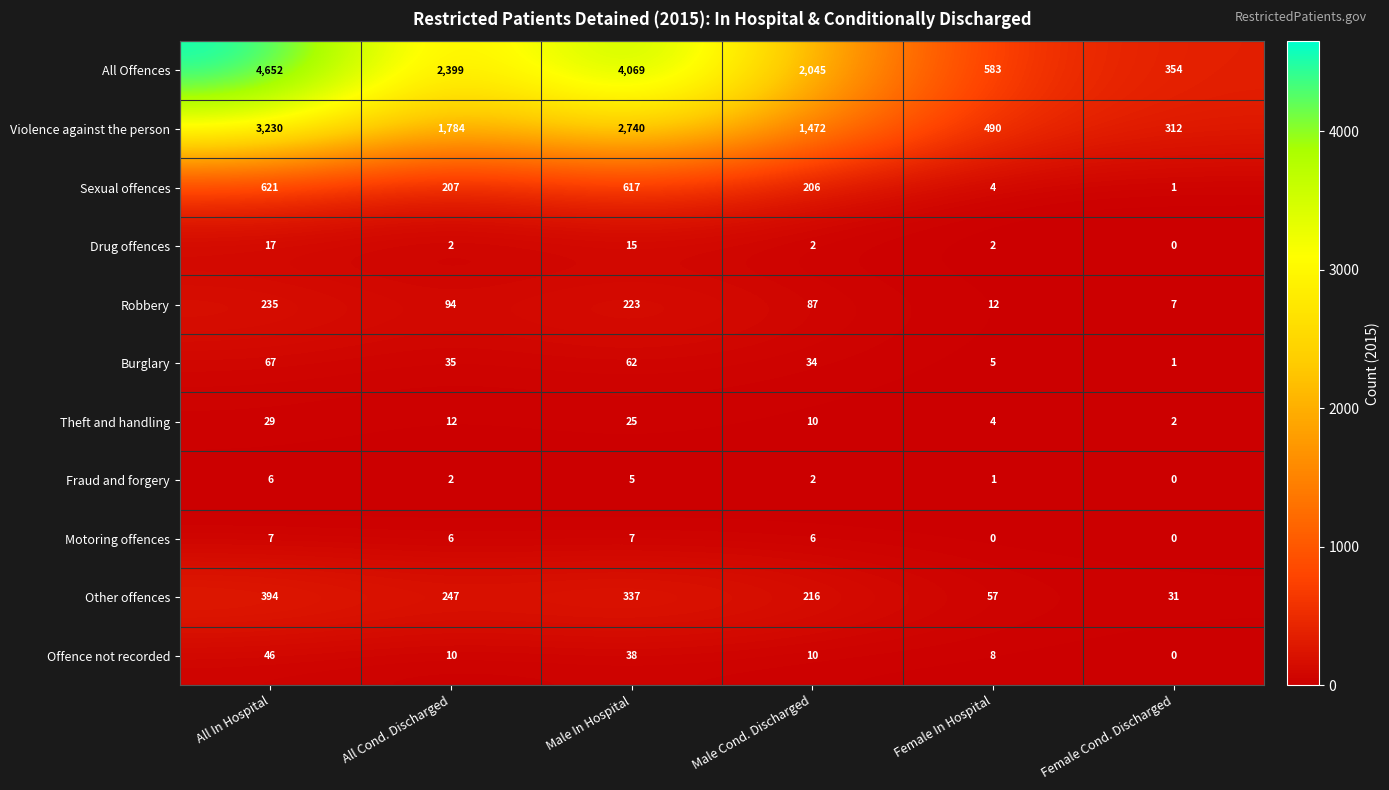

True or false: Theft and handling has a value of 1 at Female Cond. Discharged.

False